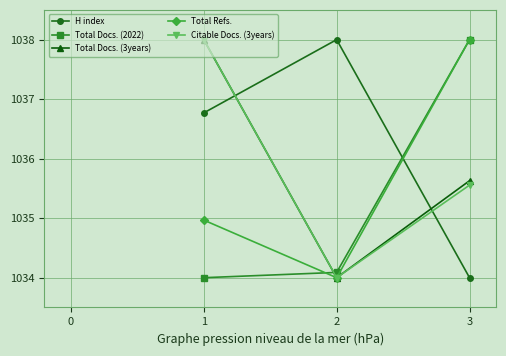

What is the average value of the Total Docs. (3years) series?

1035.9